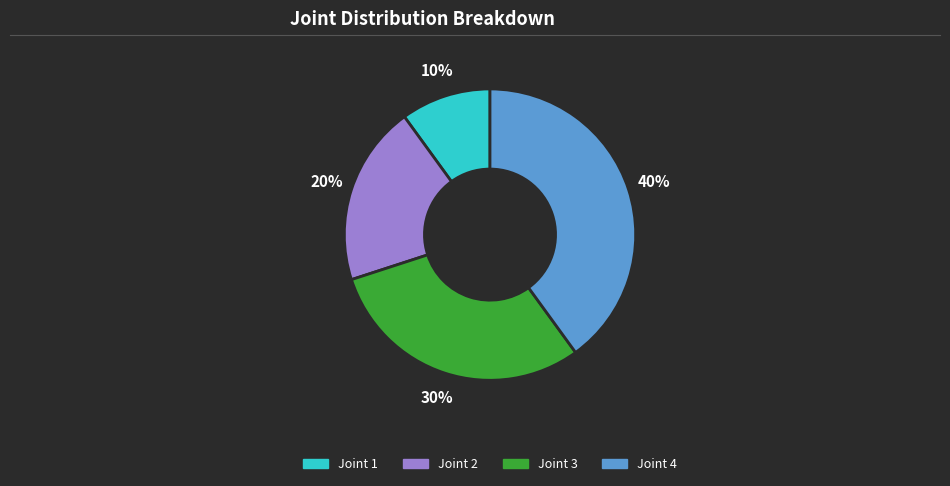

Do Joint 1 and Joint 3 together represent more than half of the pie?

No